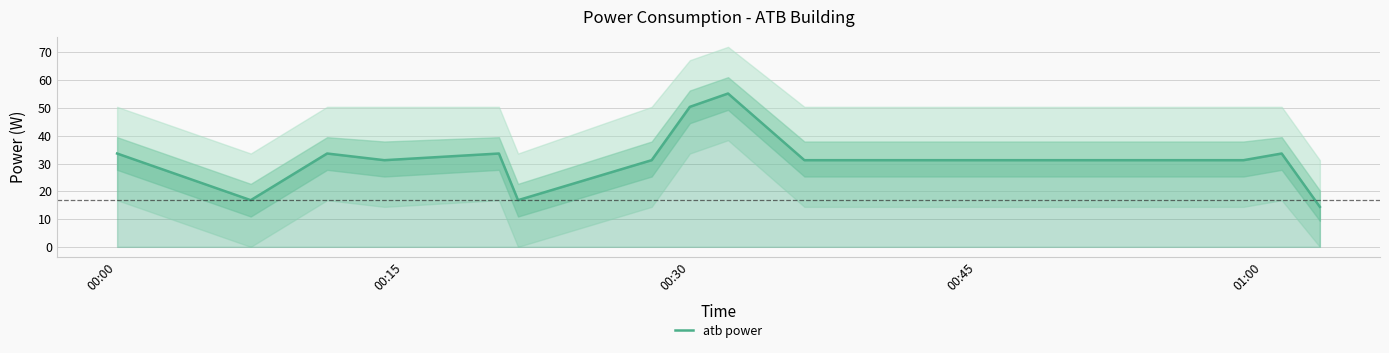

Count the number of categories in the chart.

20